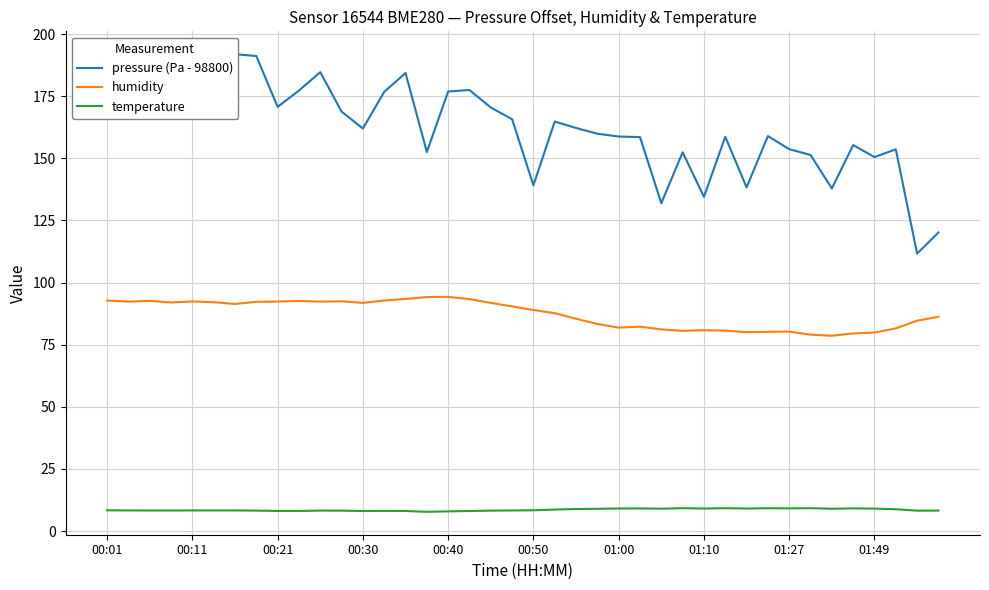

What is the minimum value for humidity?

78.6